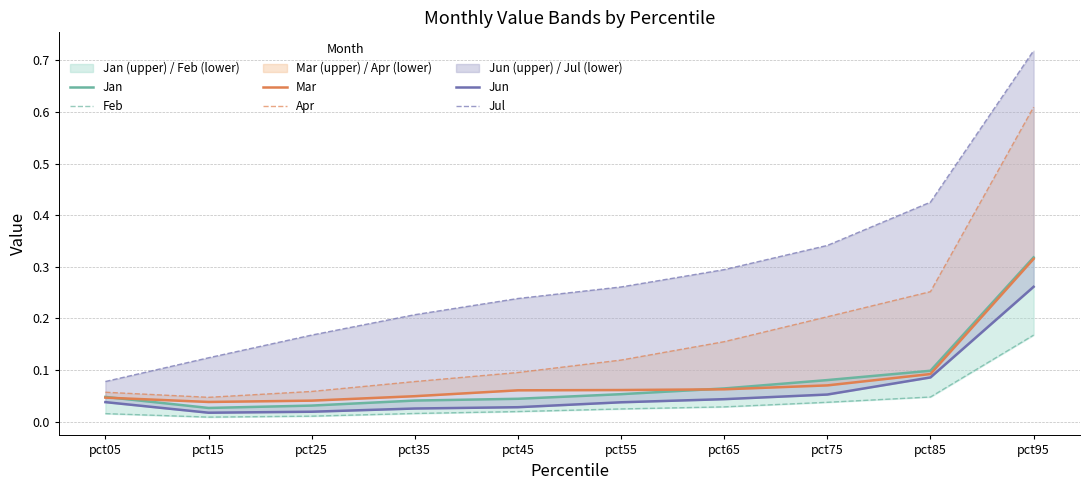

What is the average value of the Apr series?

0.2